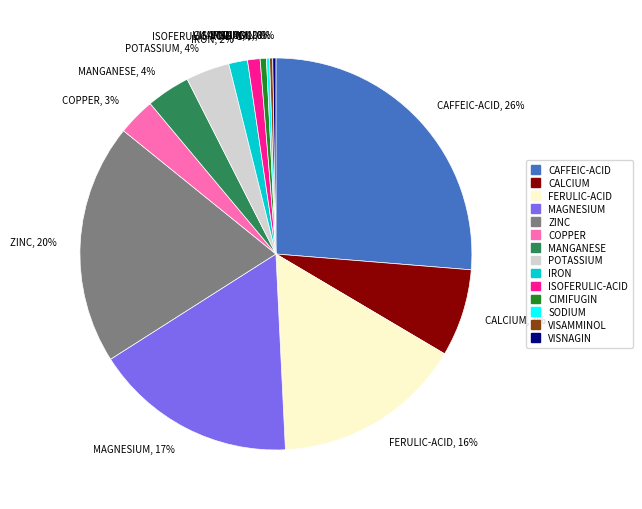

What percentage is the COPPER, 3% slice, to the nearest percent?

3%